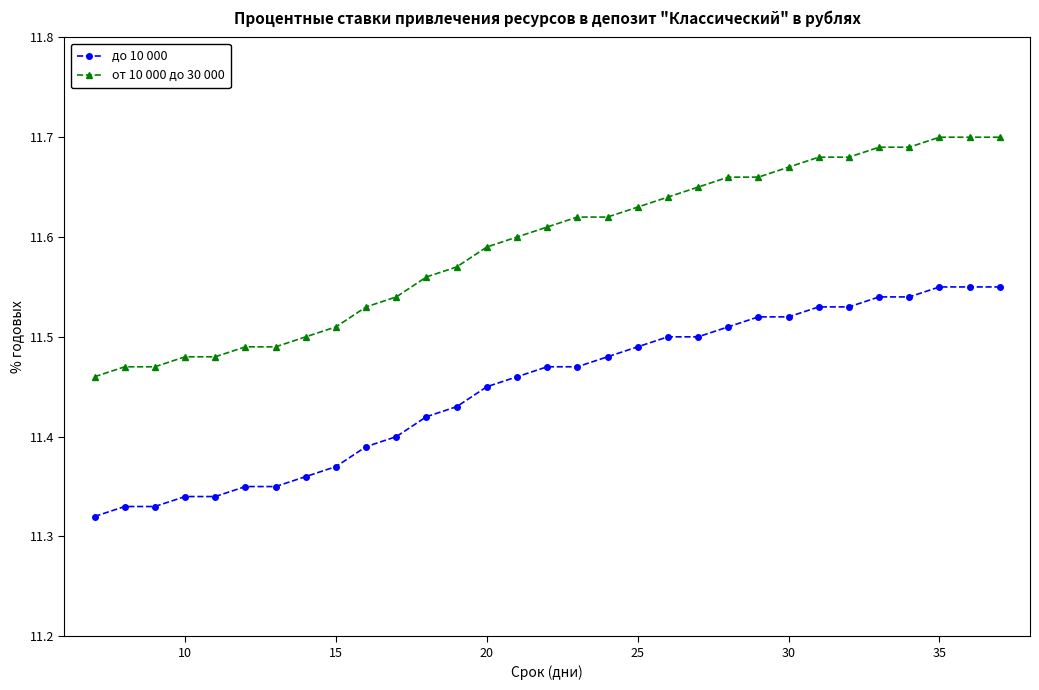

What is the sum of all до 10 000 values?

354.9